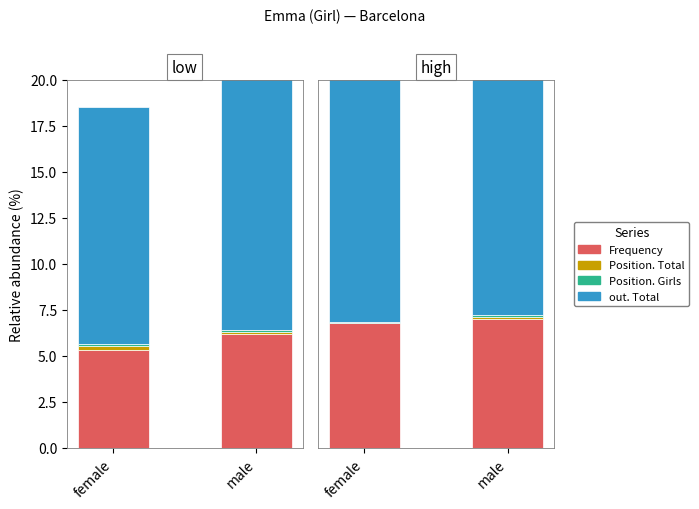

What is the value of the out. Total bar at the 2nd from the left?

15.7